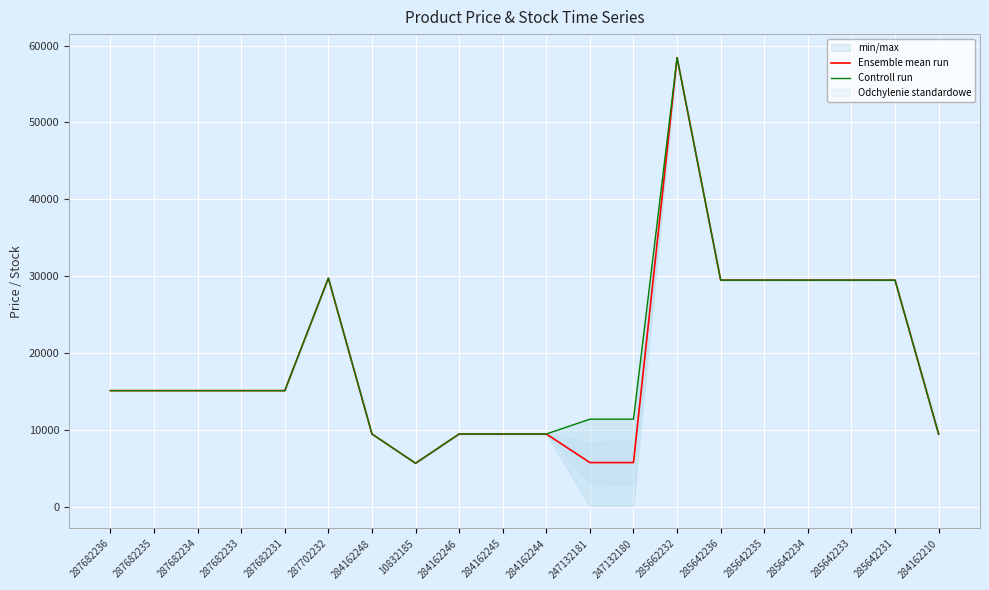

At how many categories does at least one series exceed 8314?

19